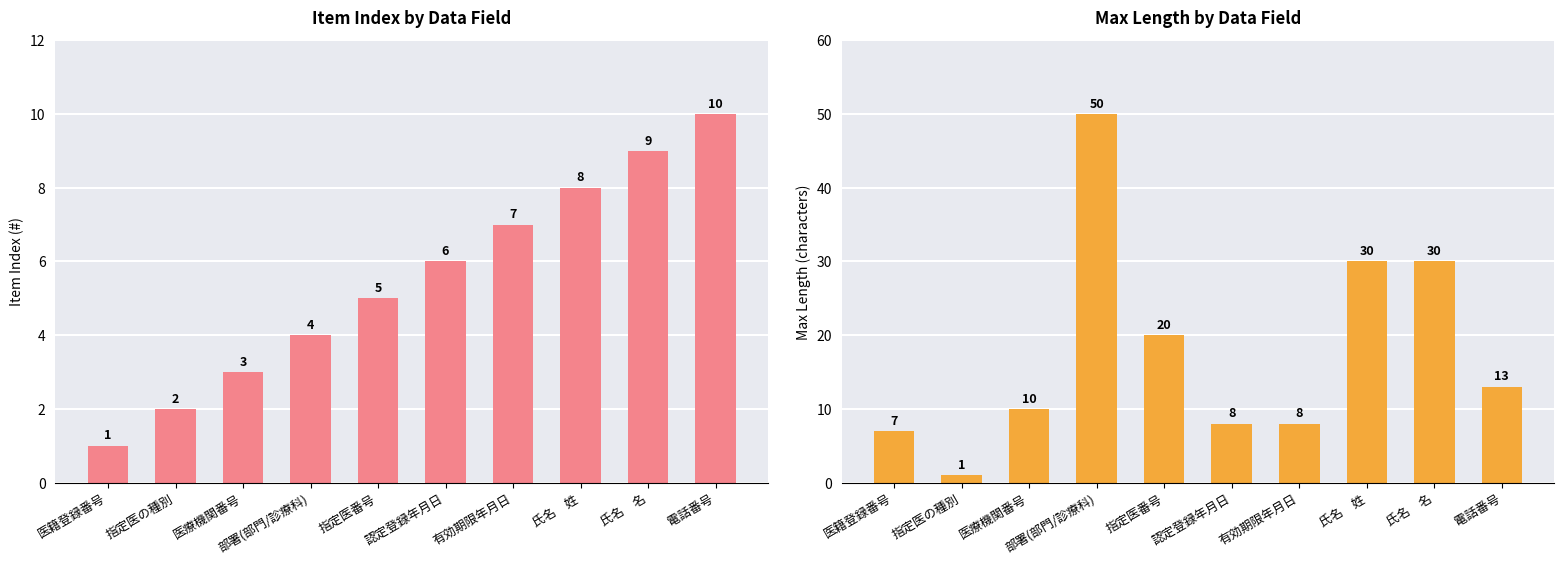

Is it true that # equals 1 at 医籍登録番号?

True